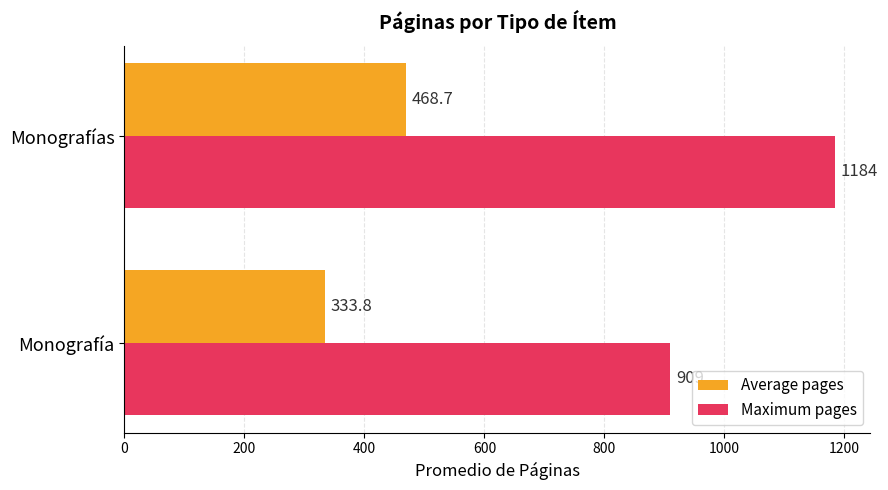

What is the difference between the maximum and minimum values in the Maximum pages series?

275.0